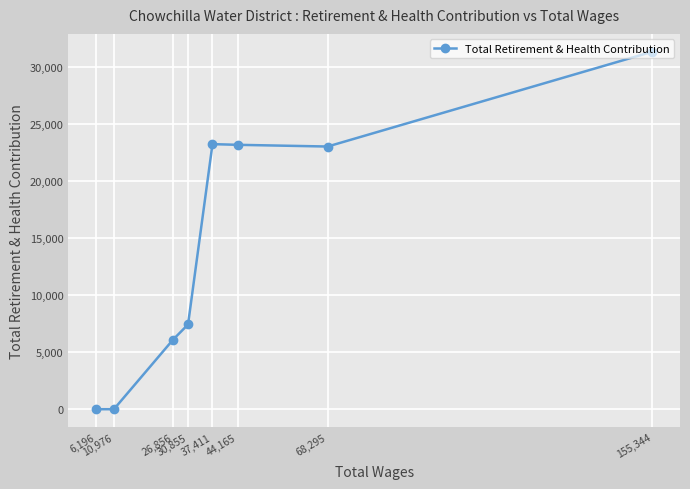

What is the label of the 1st point from the right?

155,344